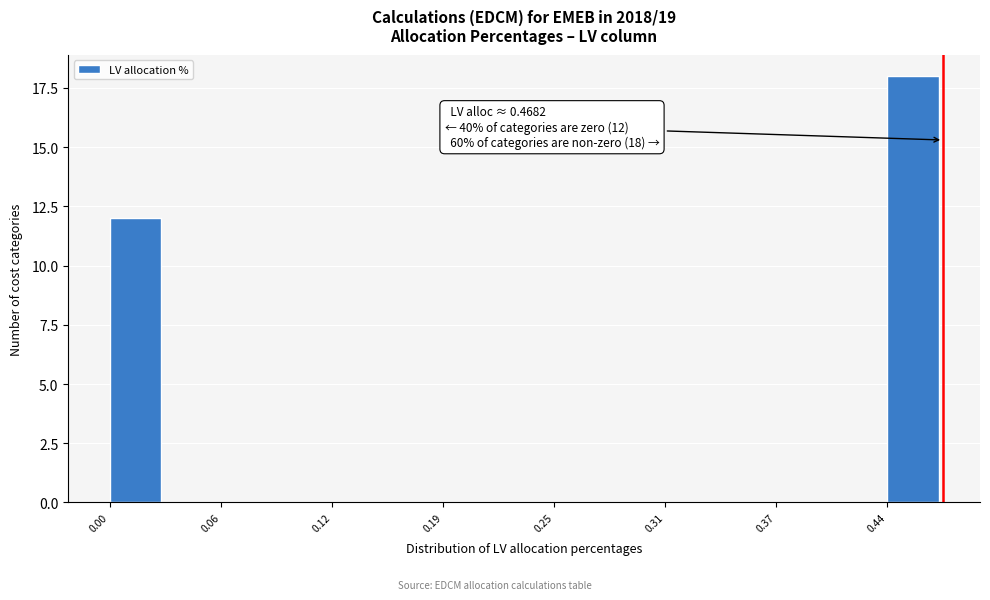

Around what value on the x-axis is the tallest bar? Give the approximate position of its centre, as read against the axis.

0.45